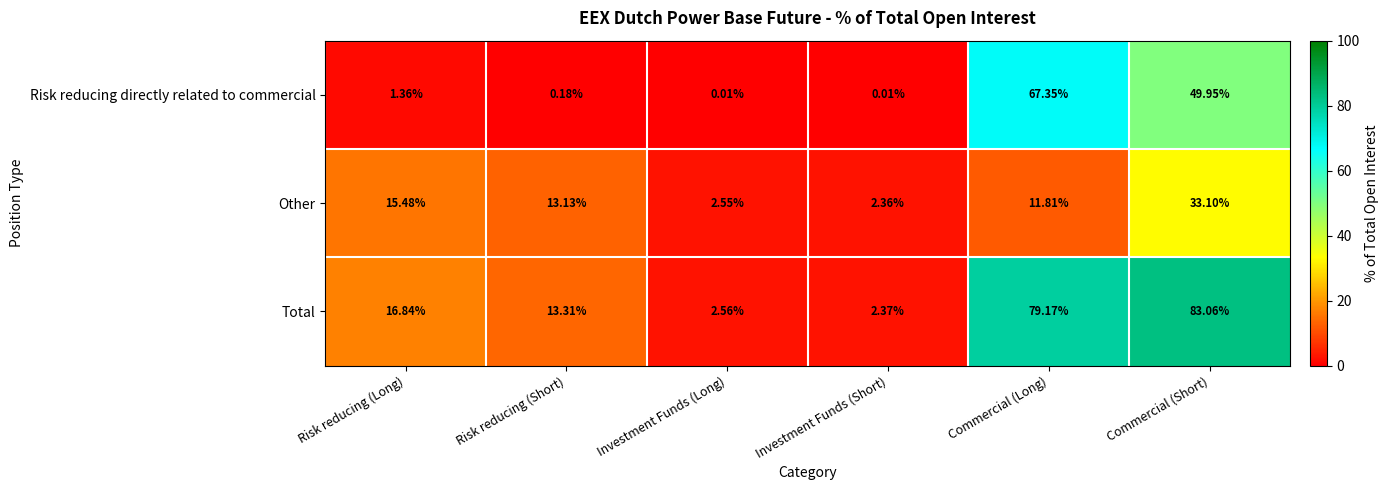

Rank the series by their average value, from highest to lowest.

Total, Risk reducing directly related to commercial, Other